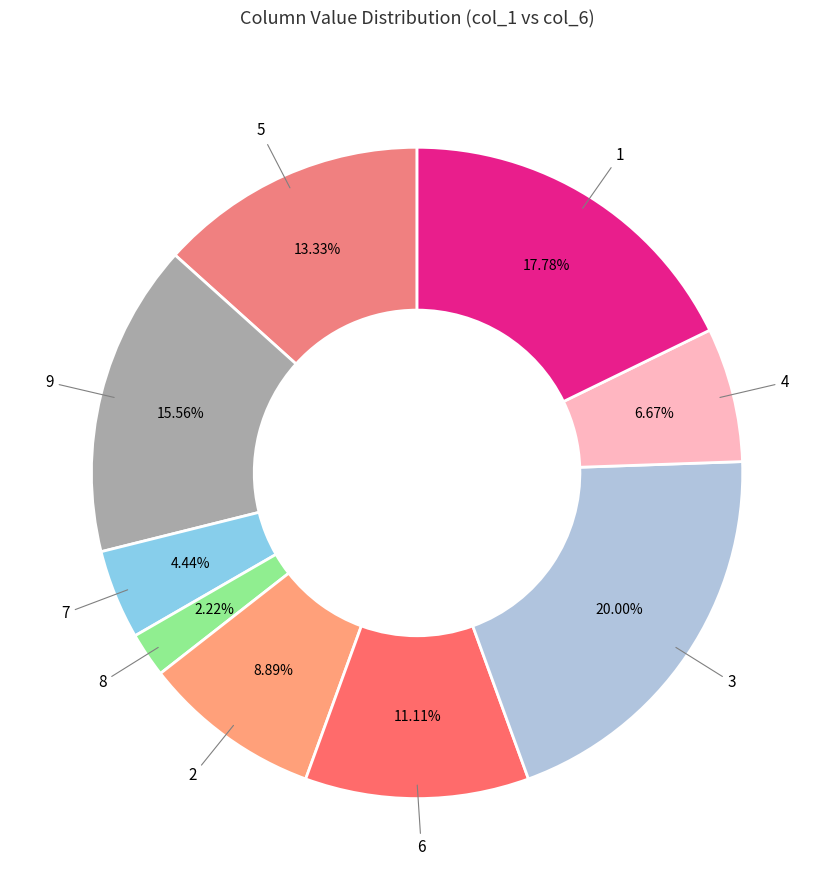

Which slice is the smallest?

8